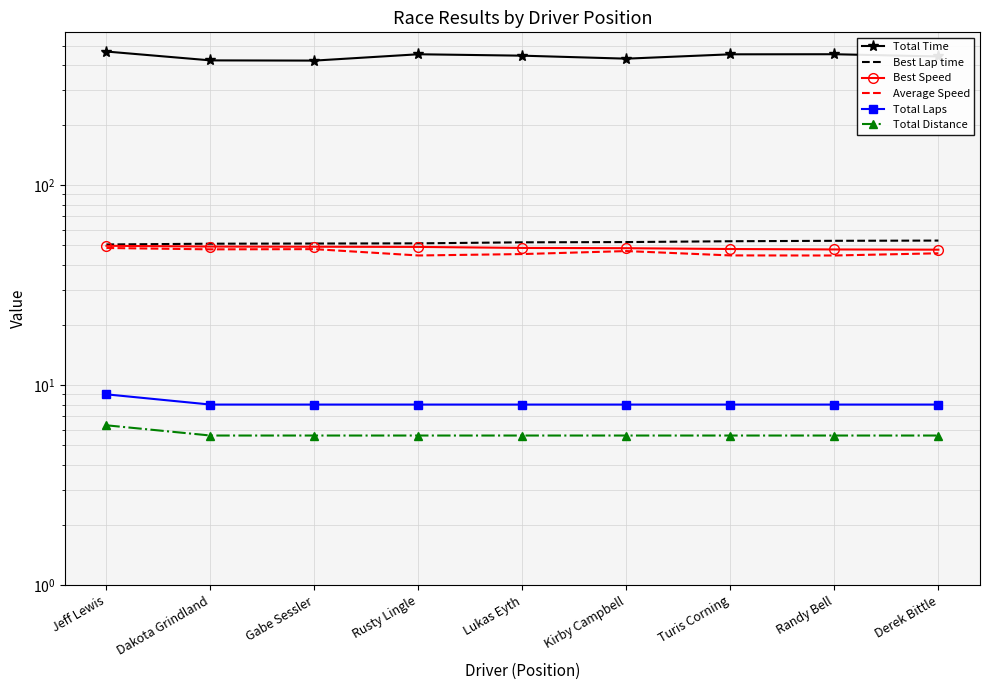

Reading left to right, what are all the values shown in this chart?

Total Time: 466.9	421.6	420.6	452.4	445.1	430.1	452.1	452.6	441.2
Best Lap time: 50.6	51.0	51.1	51.2	51.9	52.0	52.5	52.8	52.9
Best Speed: 49.8	49.4	49.3	49.2	48.6	48.5	48.0	47.8	47.6
Average Speed: 48.6	47.8	47.9	44.6	45.3	46.9	44.6	44.5	45.7
Total Laps: 9.0	8.0	8.0	8.0	8.0	8.0	8.0	8.0	8.0
Total Distance: 6.3	5.6	5.6	5.6	5.6	5.6	5.6	5.6	5.6